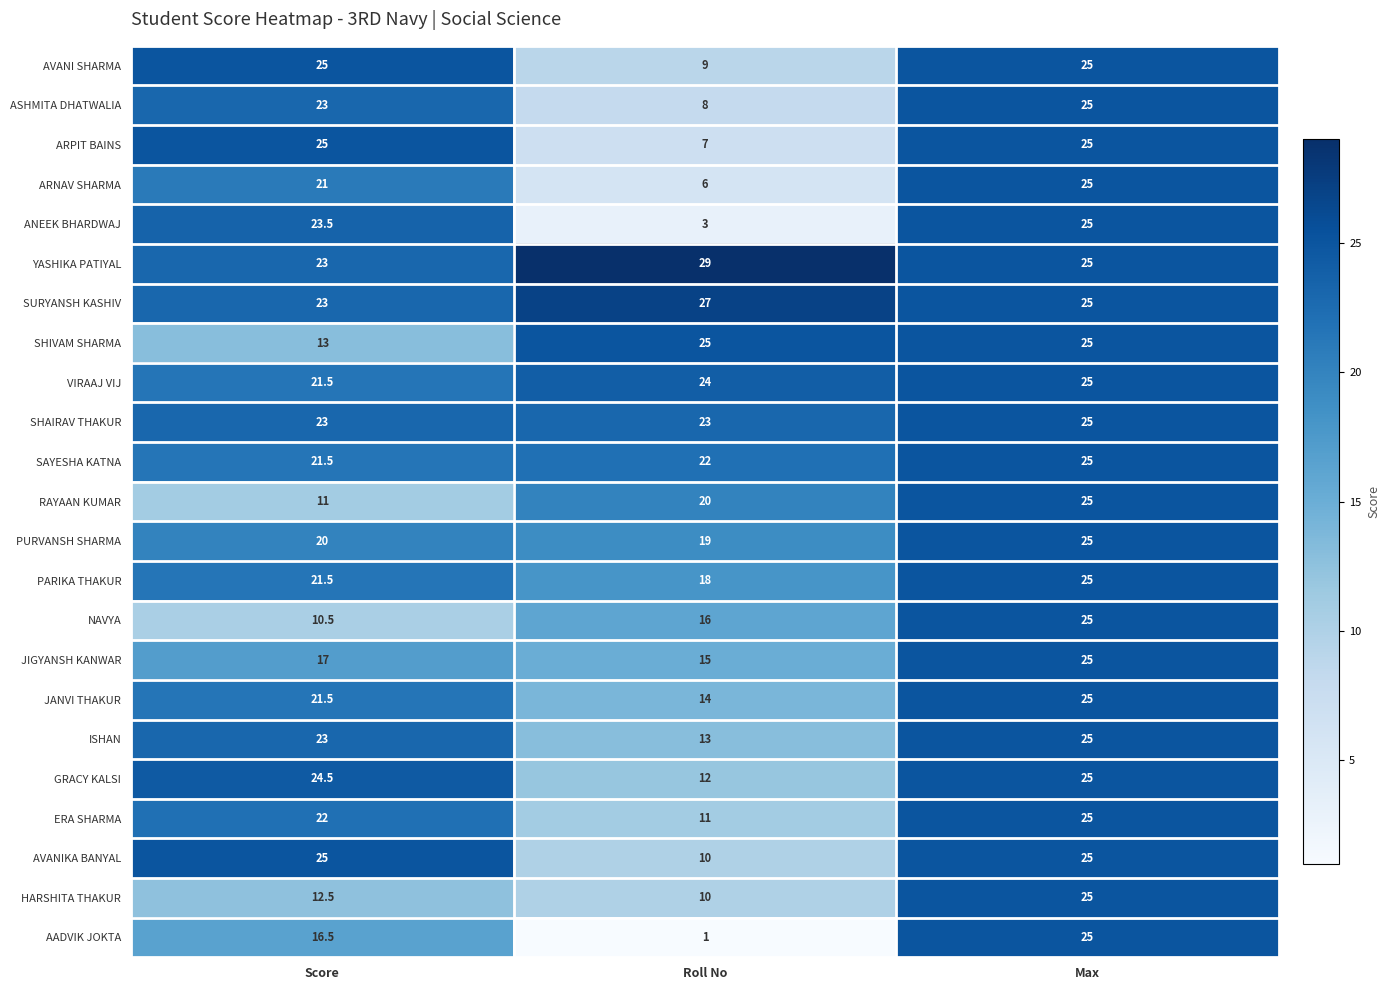

What is the difference between the VIRAAJ VIJ values at Roll No and Score?

2.5